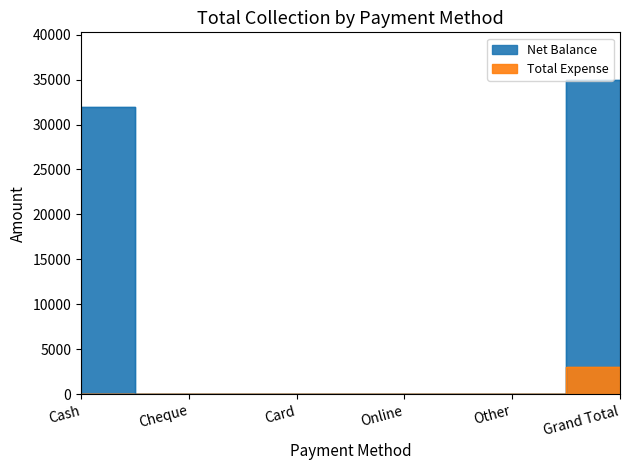

The Total Expense series shows 0 at Cash. True or false?

True